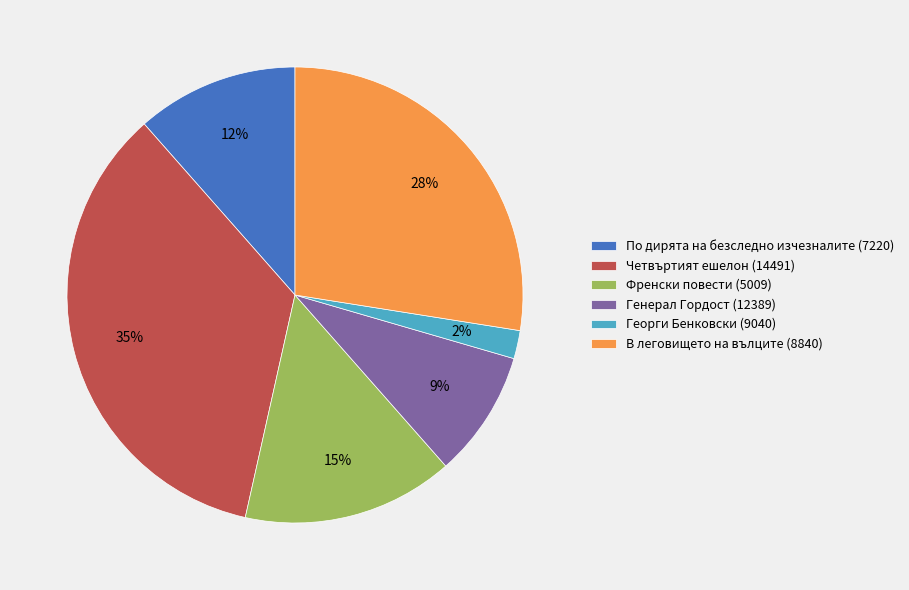

What percentage is the Четвъртият ешелон slice, to the nearest percent?

35%